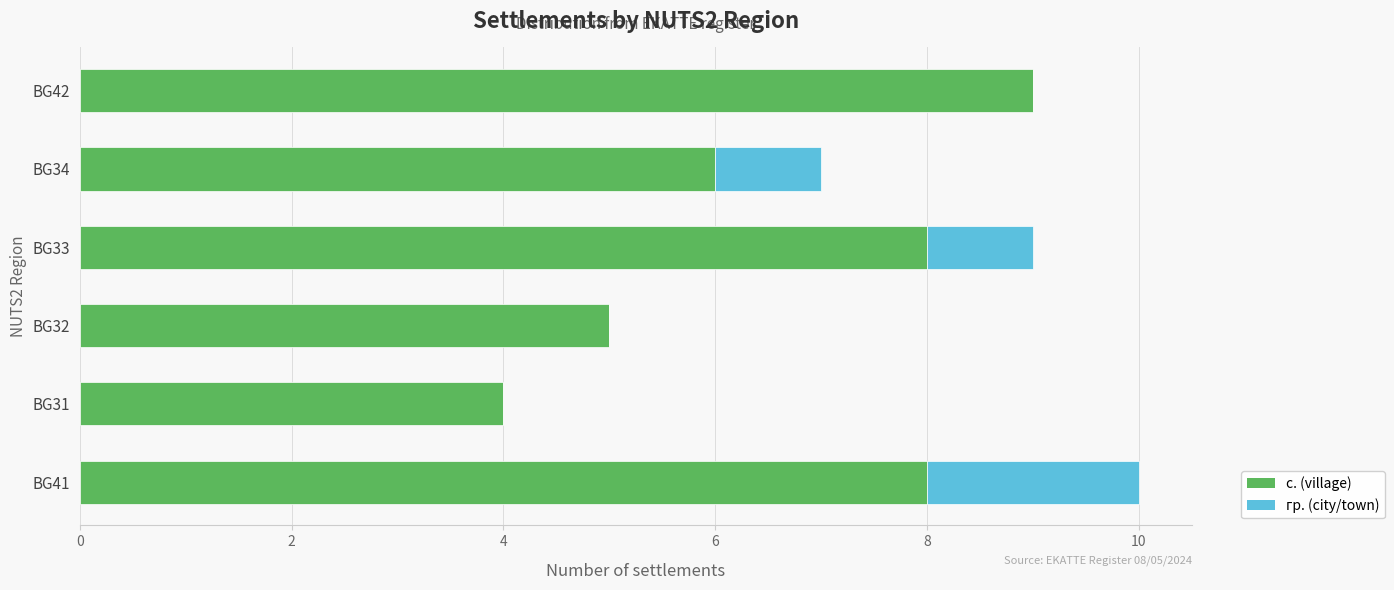

Count the number of data series in this chart.

2